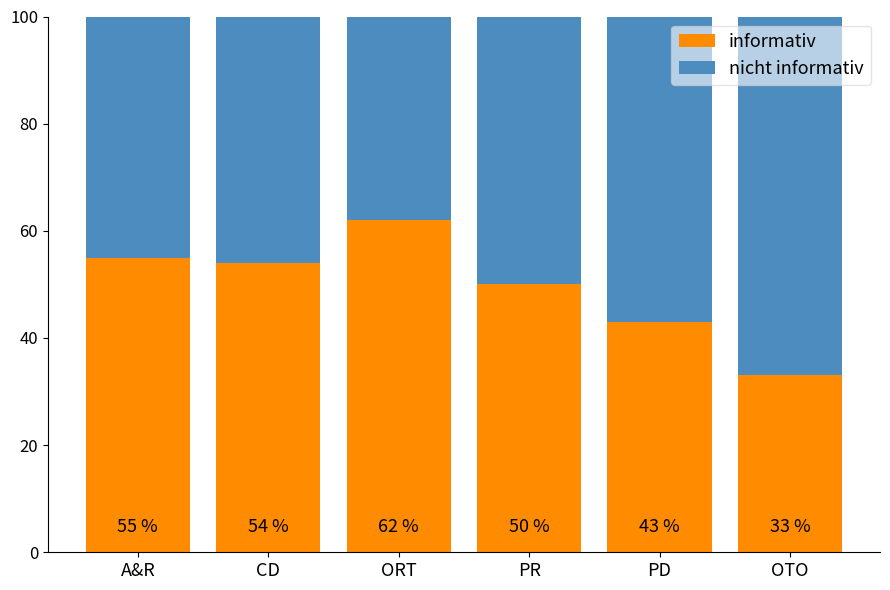

Are the bars horizontal?

No